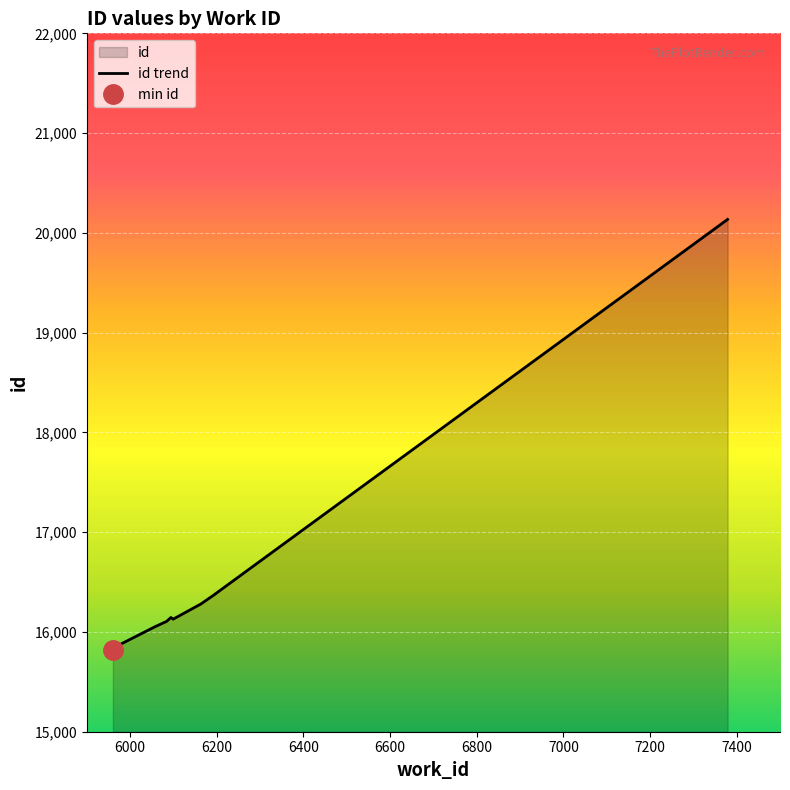

What is the value of the 3rd point from the left?

16052